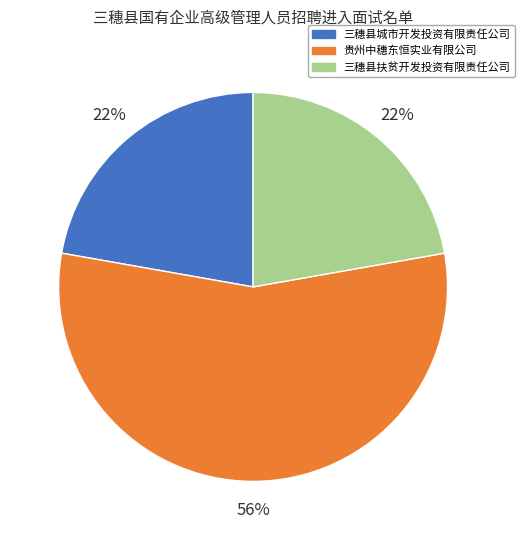

Which category has the biggest portion of the pie?

贵州中穗东恒实业有限公司